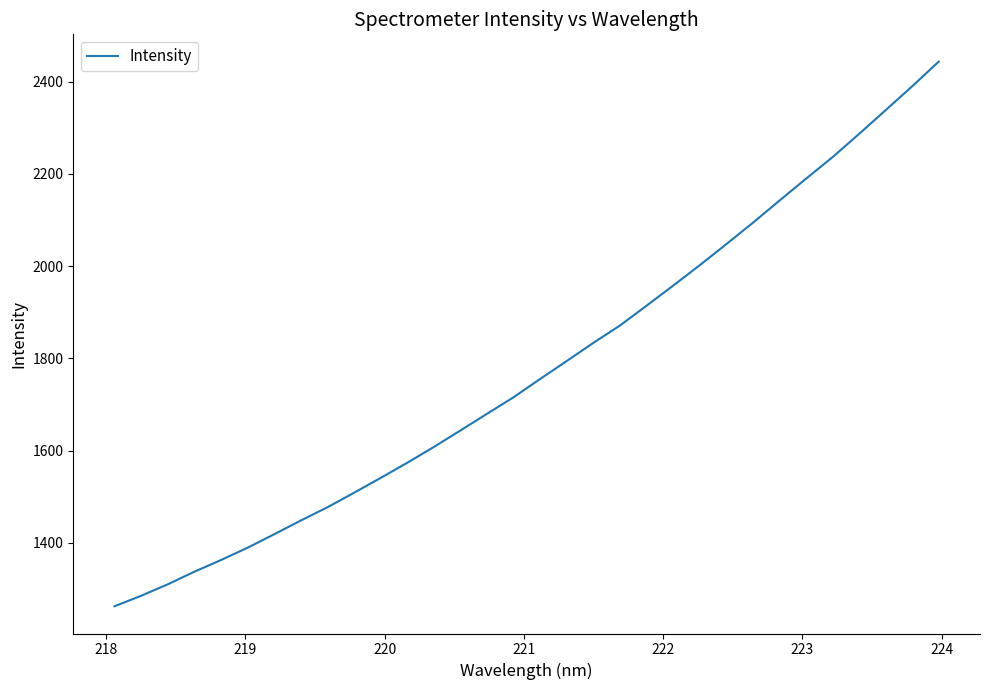

What is the smallest value displayed?

1262.5